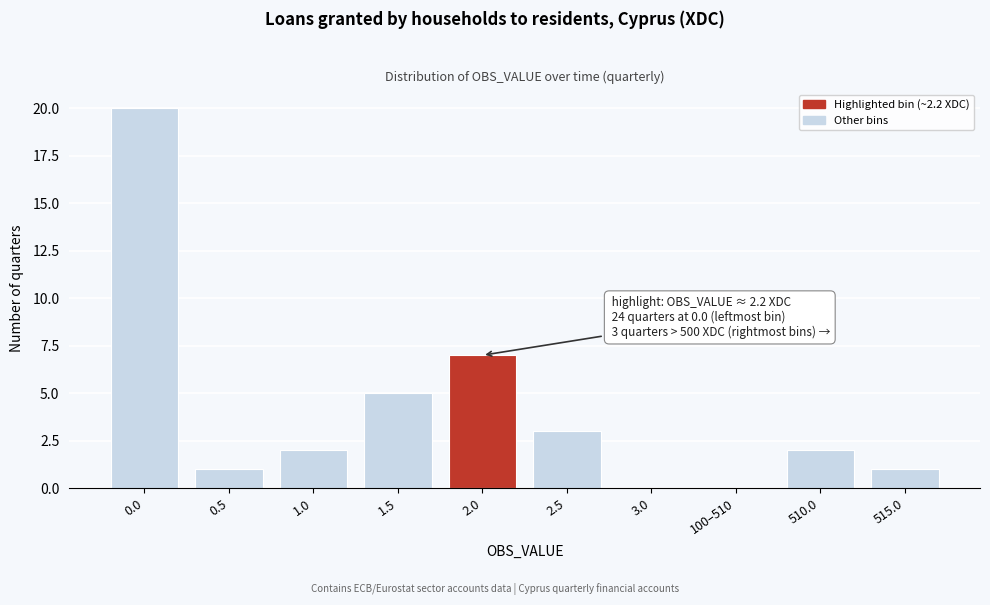

Reading left to right, what are all the values shown in this chart?

0.0=20	0.5=1	1.0=2	1.5=5	2.0=7	2.5=3	3.0=0	100–510=0	510.0=2	515.0=1